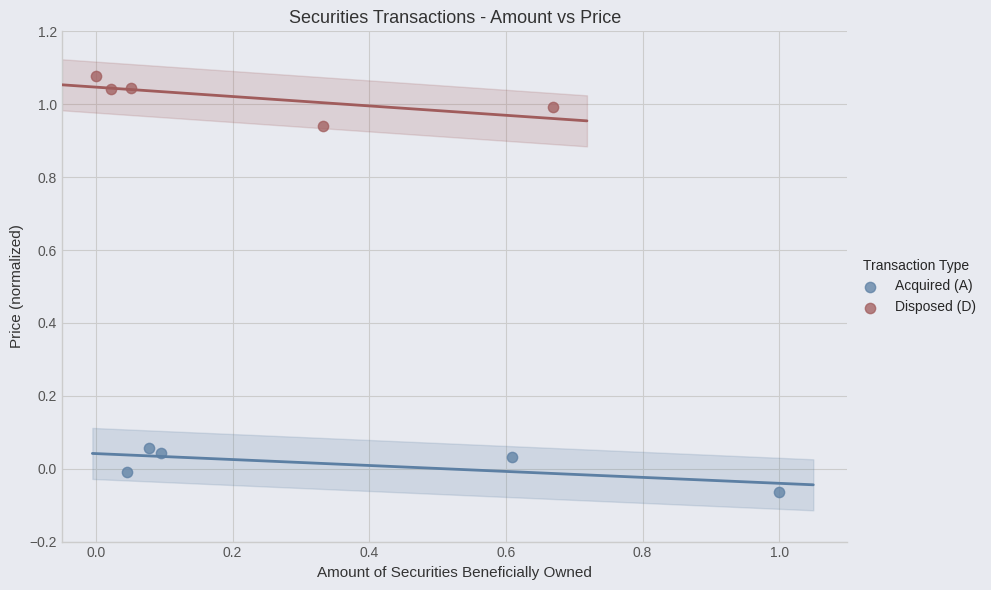

Which series contains the highest Y value?

Disposed (D)